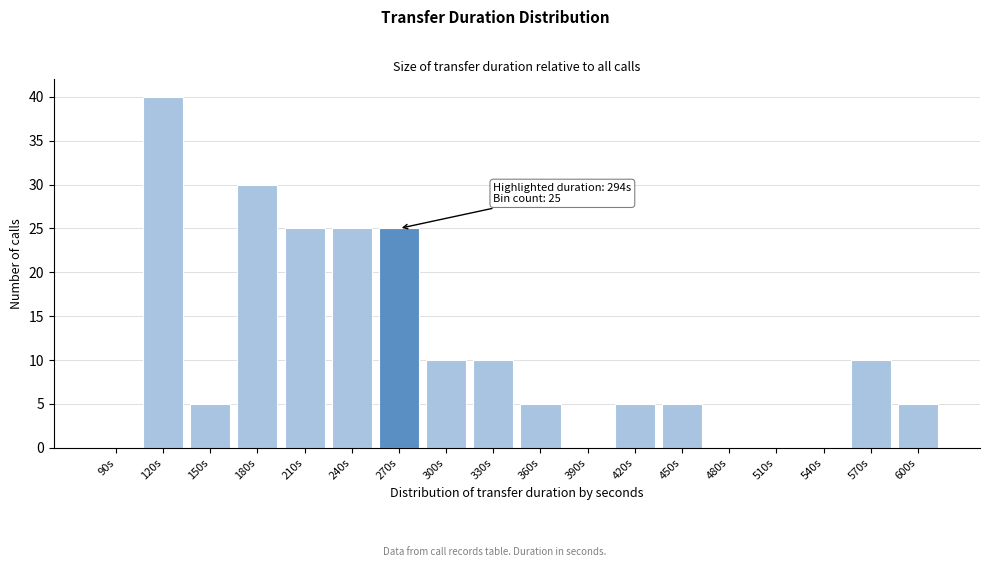

Reading left to right, what are all the values shown in this chart?

90s=0	120s=40	150s=5	180s=30	210s=25	240s=25	270s=25	300s=10	330s=10	360s=5	390s=0	420s=5	450s=5	480s=0	510s=0	540s=0	570s=10	600s=5